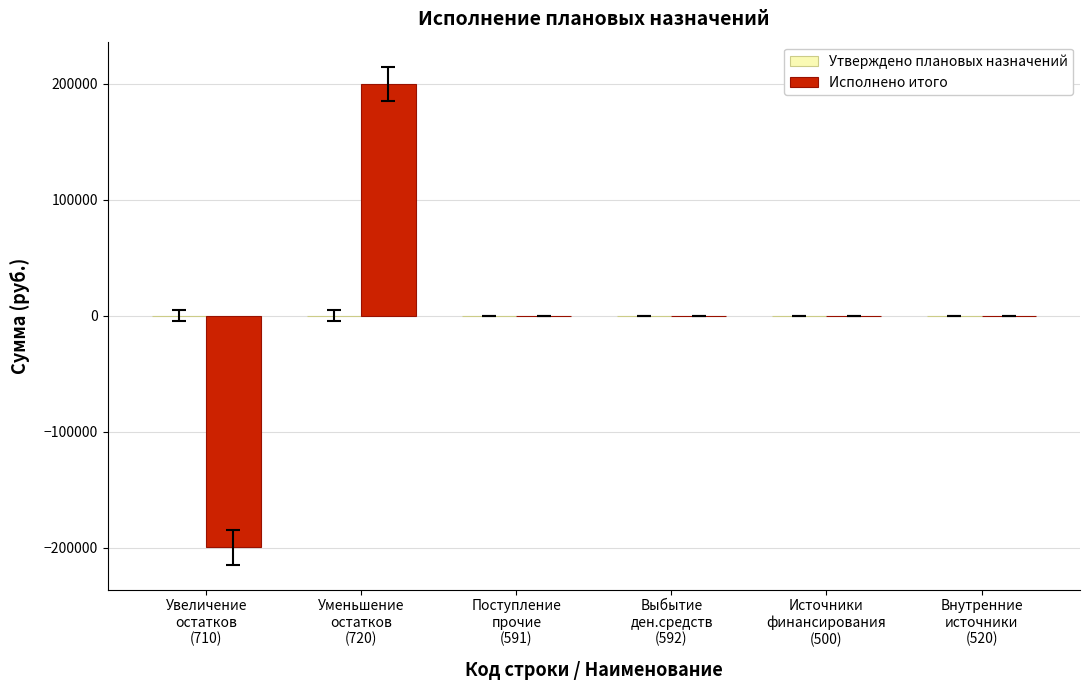

What is the maximum value shown in the chart?

199714.8